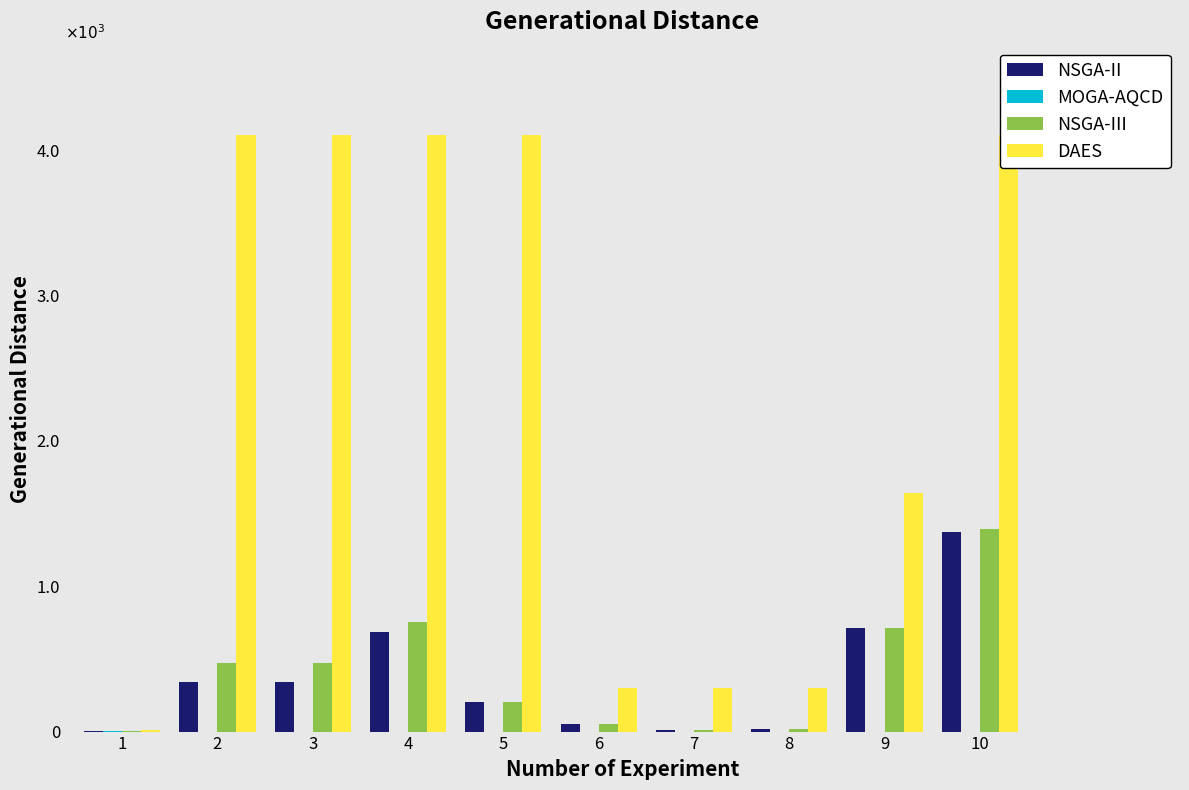

What is the minimum value for DAES?

9.0